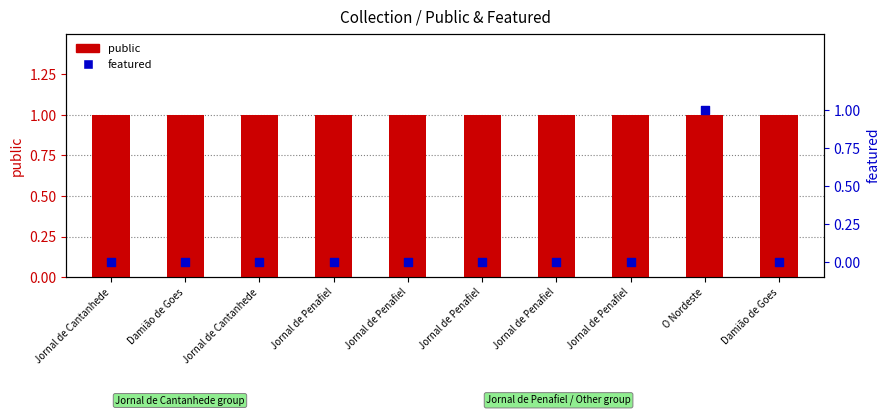

Which series has the widest spread of Y values?

featured